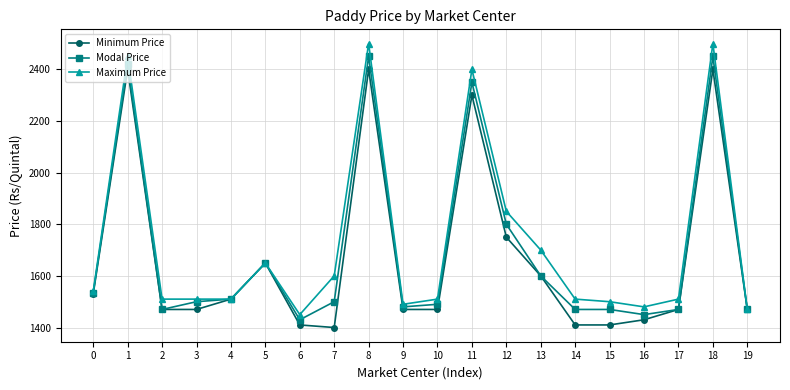

List the series in order of their peak value, lowest first.

Minimum Price, Modal Price, Maximum Price